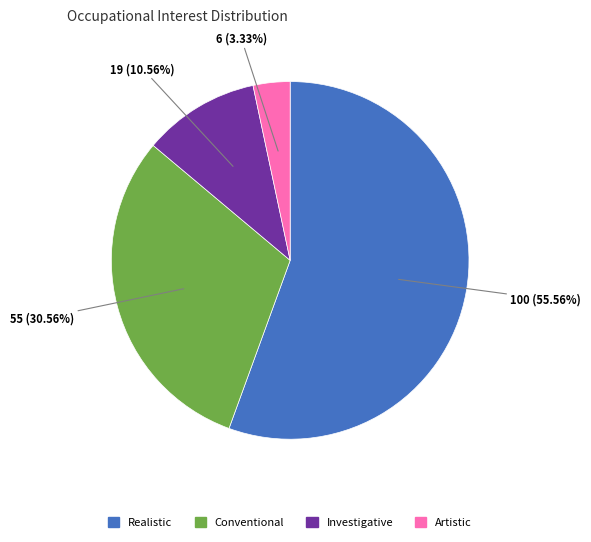

Is there a majority slice in this chart?

Yes